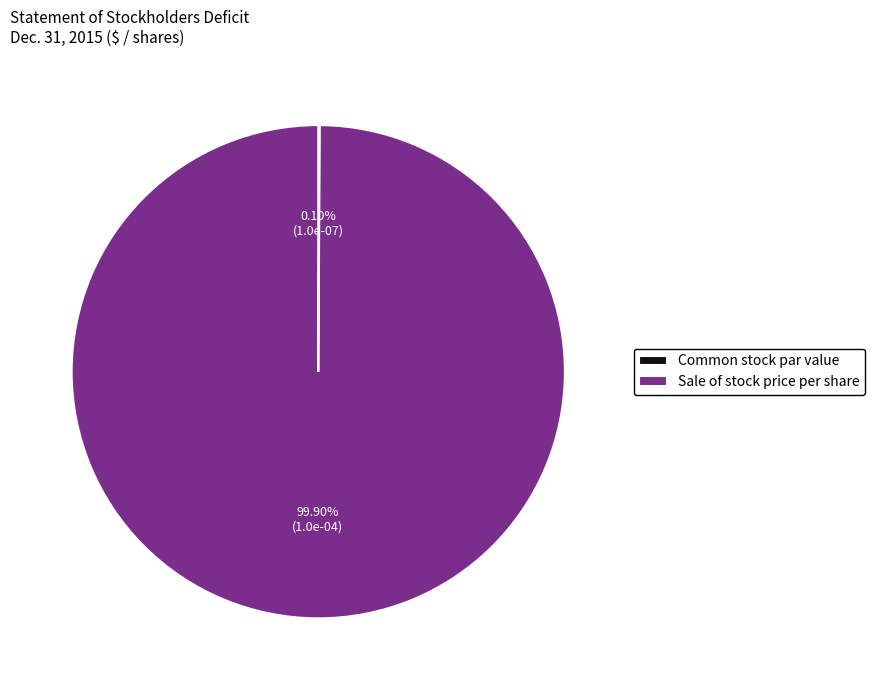

To the nearest percent, what is the average slice percentage?

50%